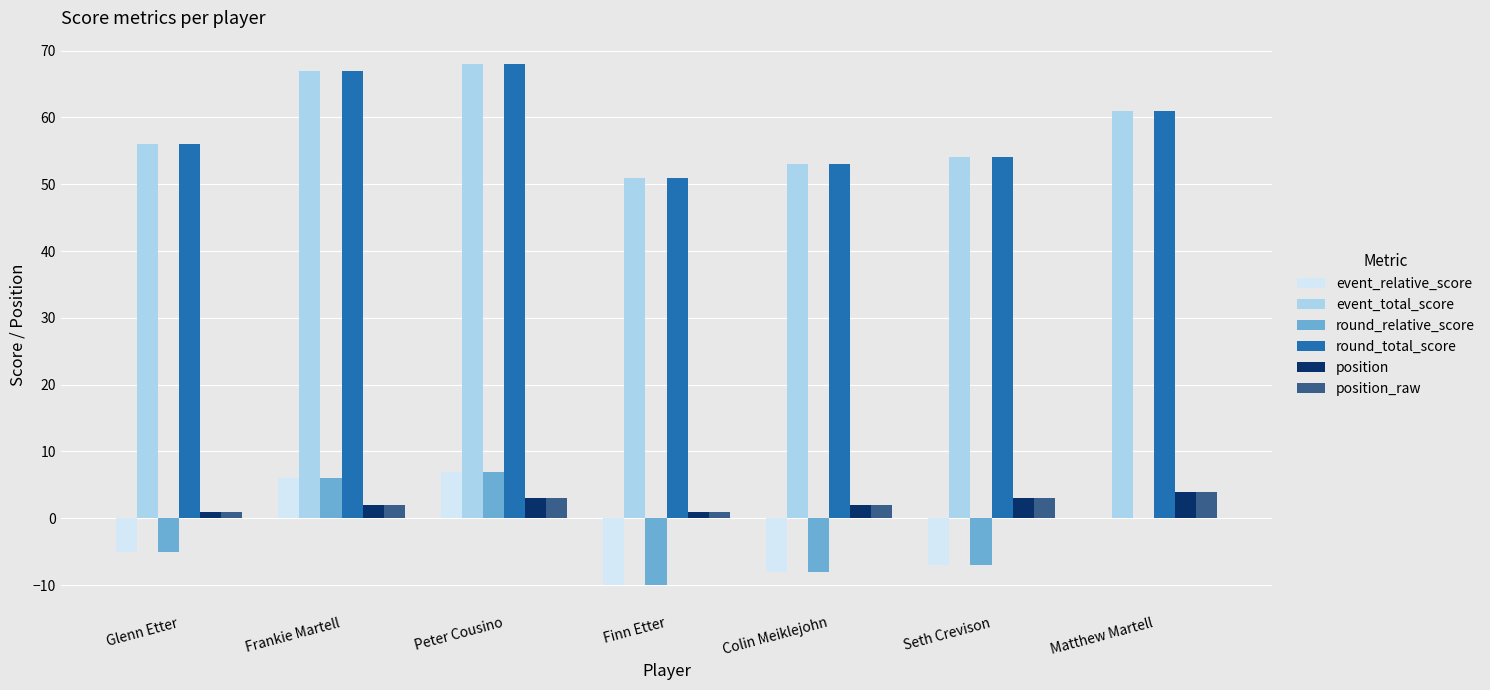

What value does the position series have at Seth Crevison?

3